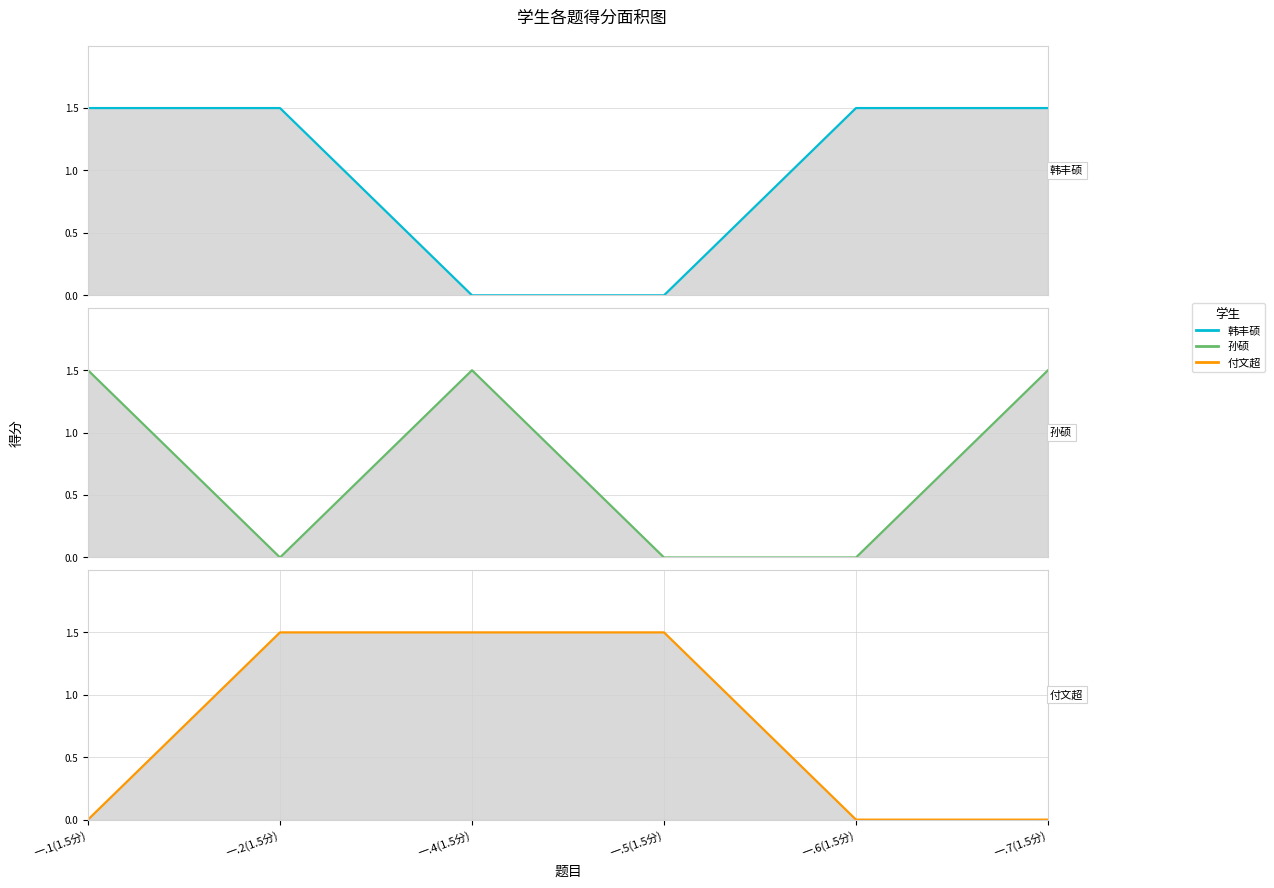

True or false: 孙硕 has a value of 1.5 at 一.7(1.5分).

True